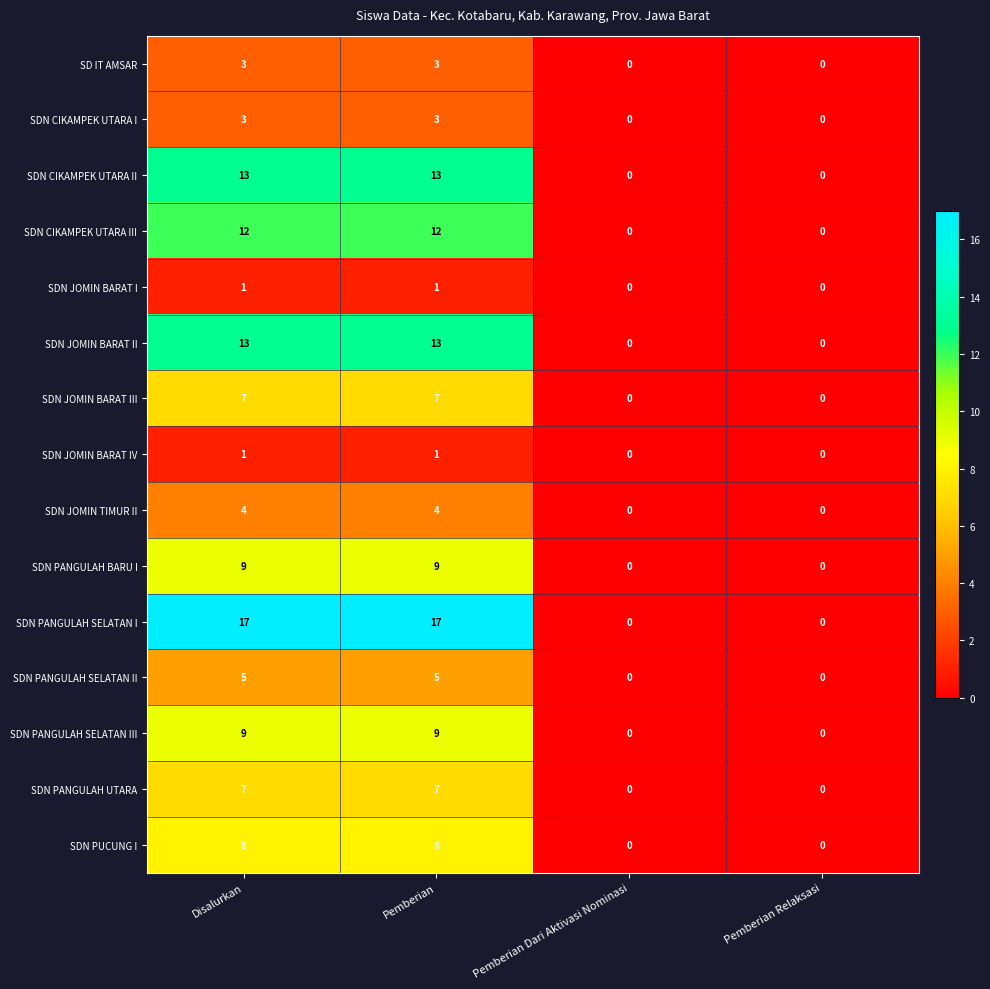

What is the spread (max minus min) of values at Pemberian?

16